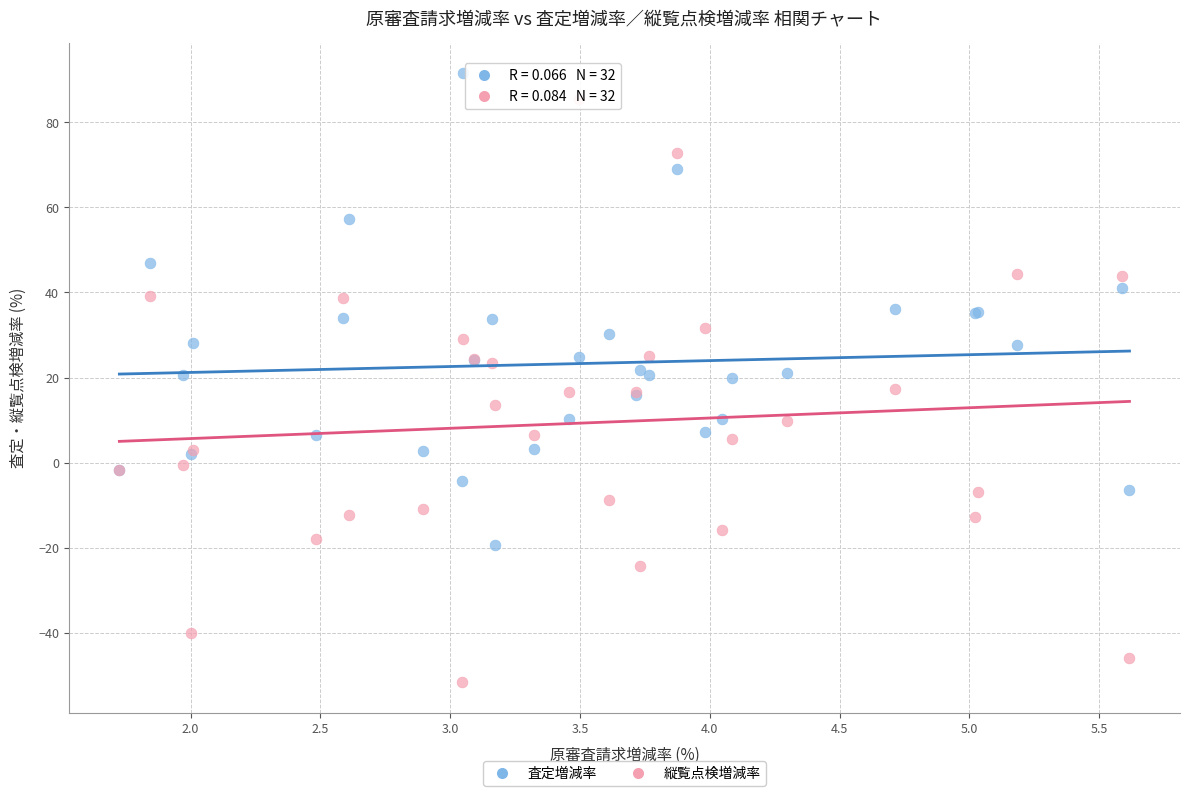

What is the X range (max minus min) for the scatter plot?

3.9